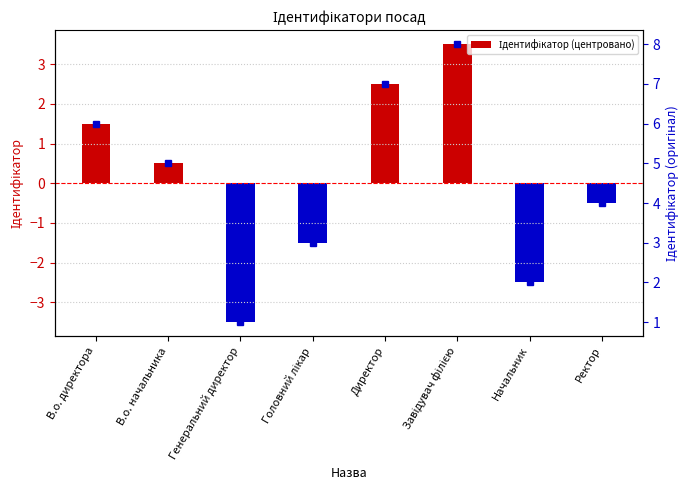

At which label does the data first exceed 0?

В.о. директора